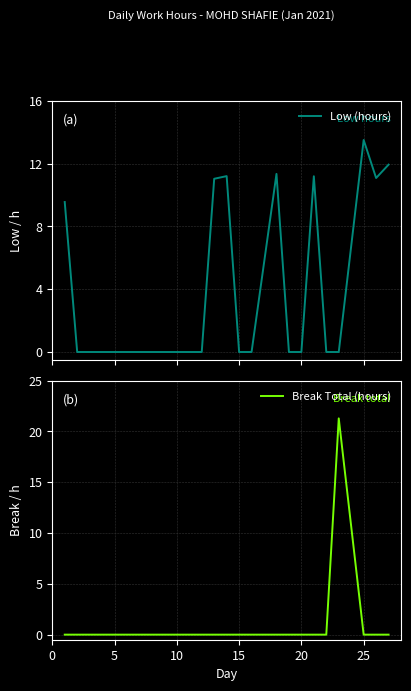

Which series has the widest spread of values?

Break Total (hours)